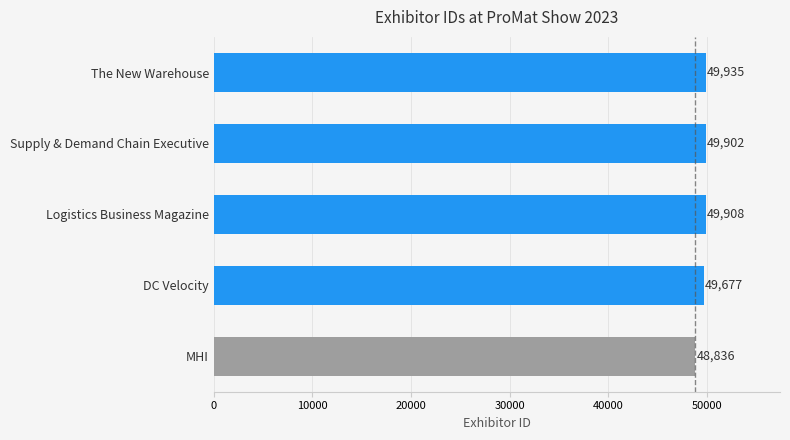

What is the average value?

49652